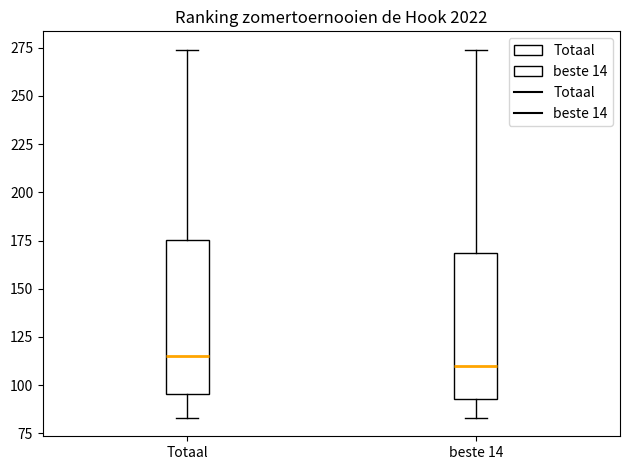

Which box's median line is the lowest?

beste 14